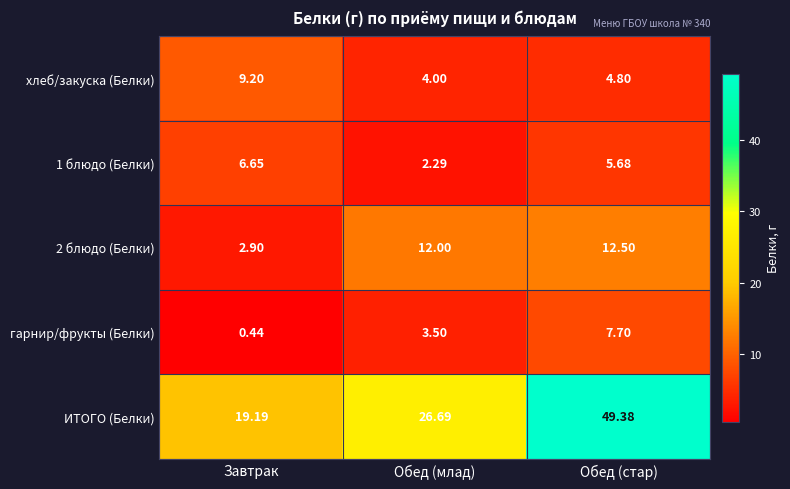

Which series has the largest range (max minus min)?

ИТОГО (Белки)